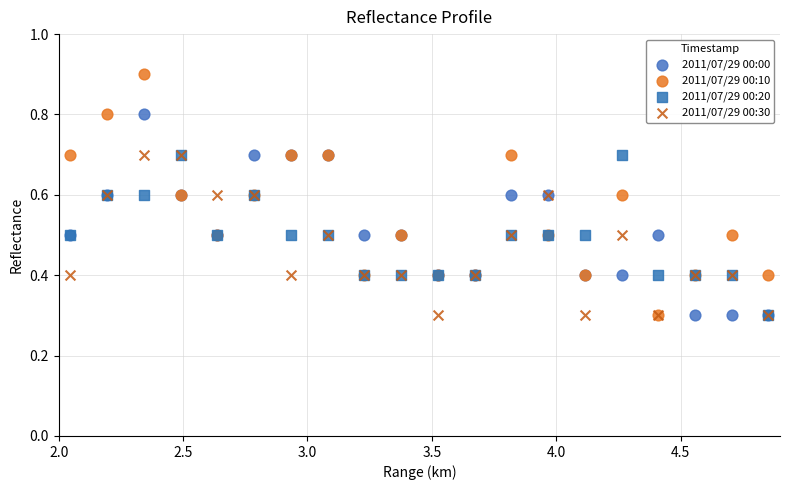

Which series reaches the maximum Y coordinate?

2011/07/29 00:10